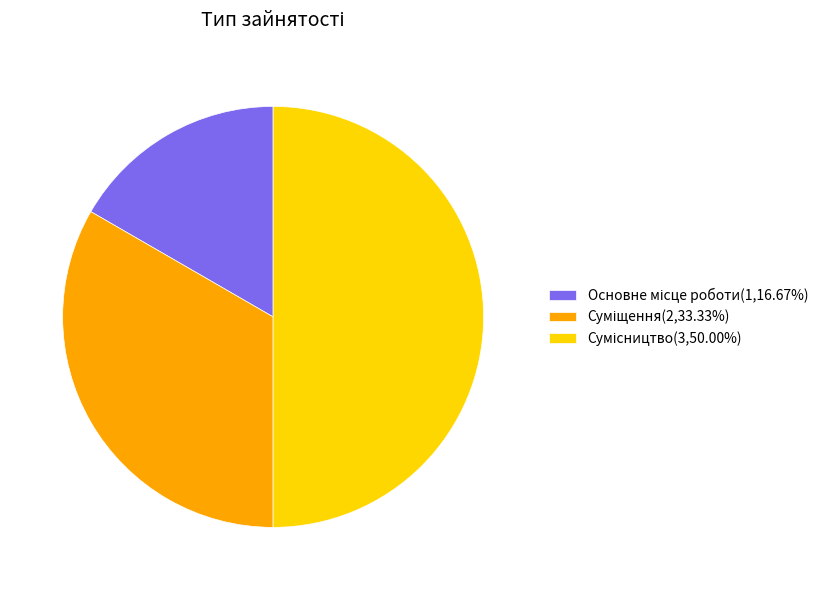

To the nearest percent, what is the average slice percentage?

33%